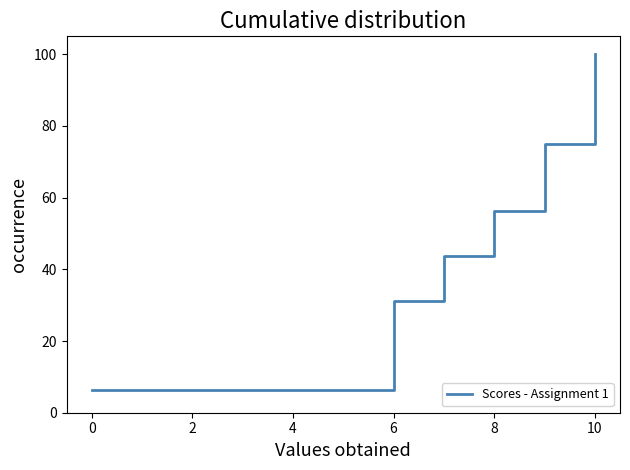

At which label does the data first exceed 56?

8